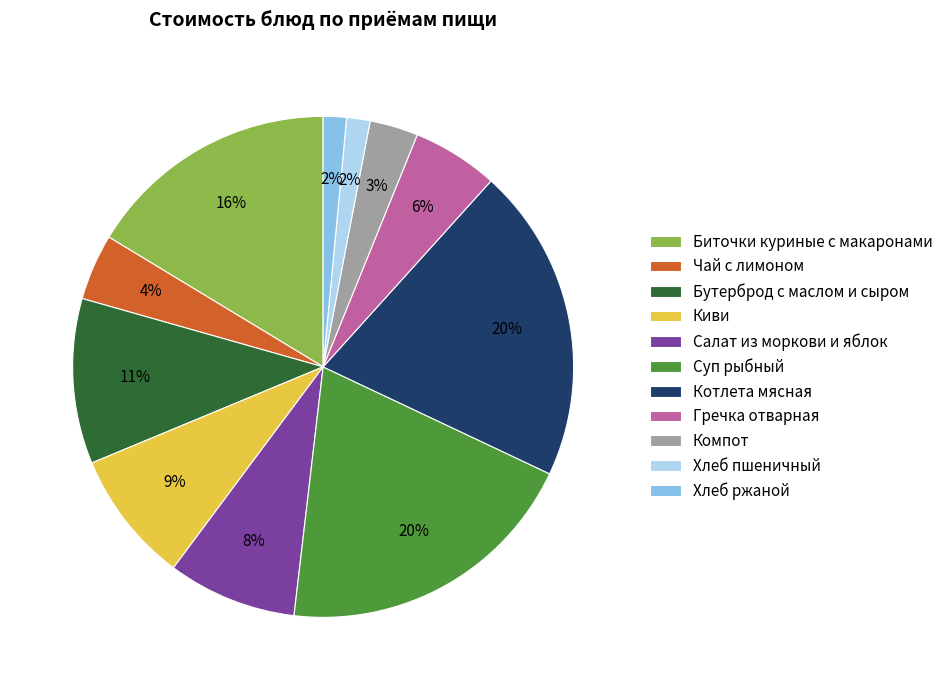

How many segments does this pie chart have?

11